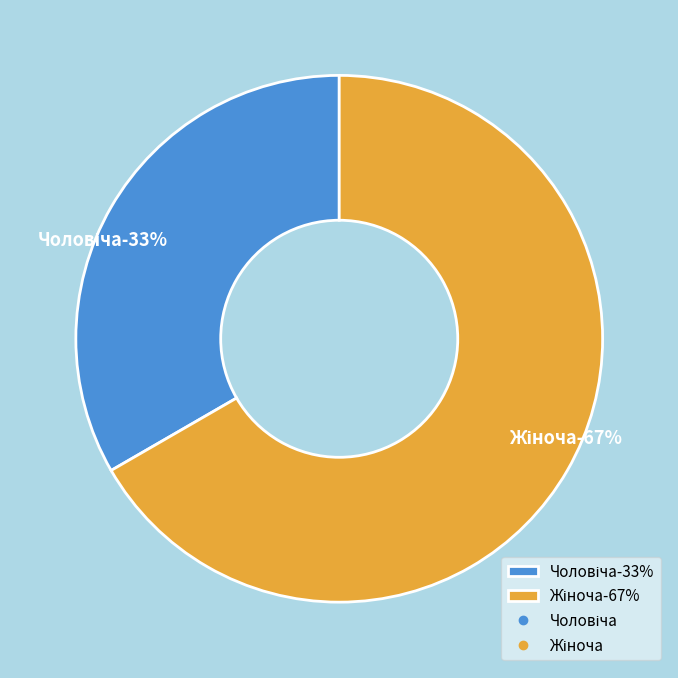

Which category has the smallest portion of the pie?

Чоловіча